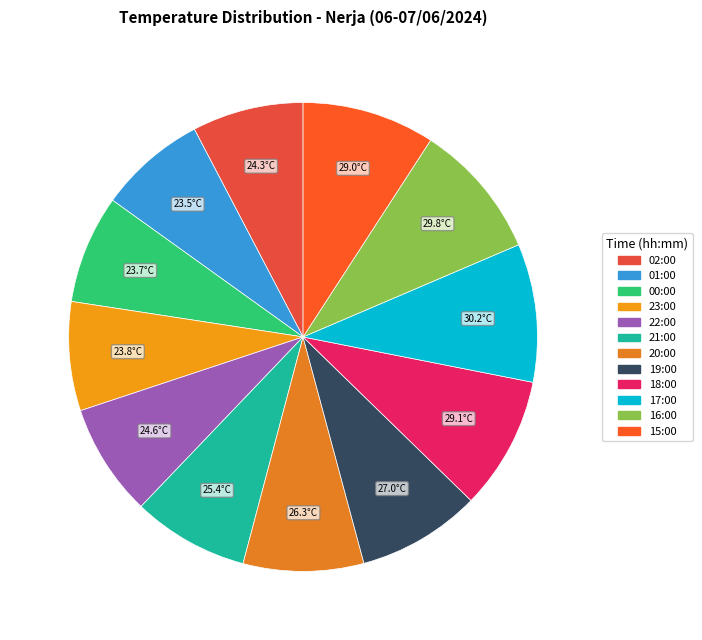

How many slices are in this pie chart?

12